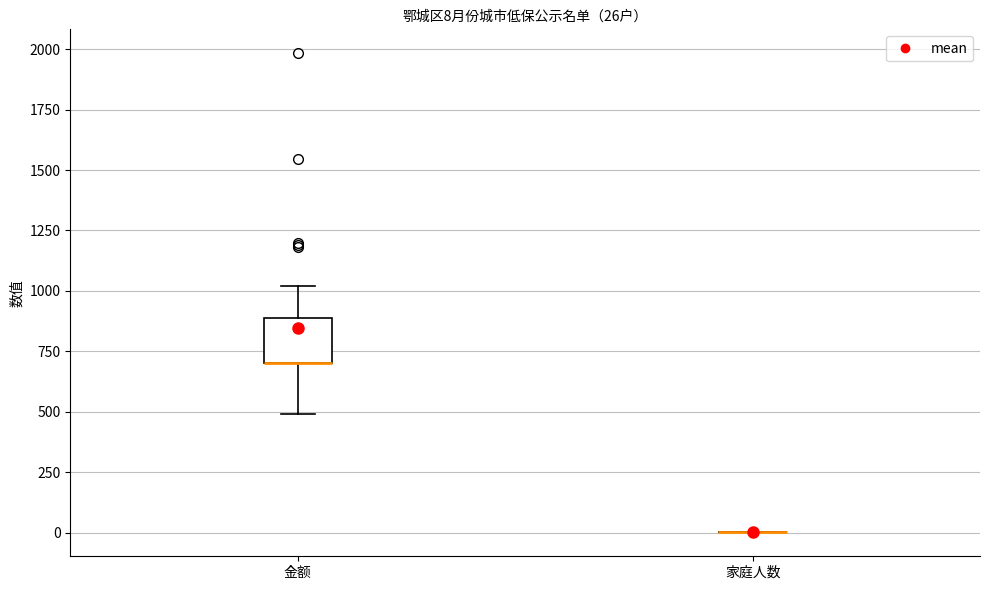

Which box is the tallest, from its lower edge to its upper edge?

金额